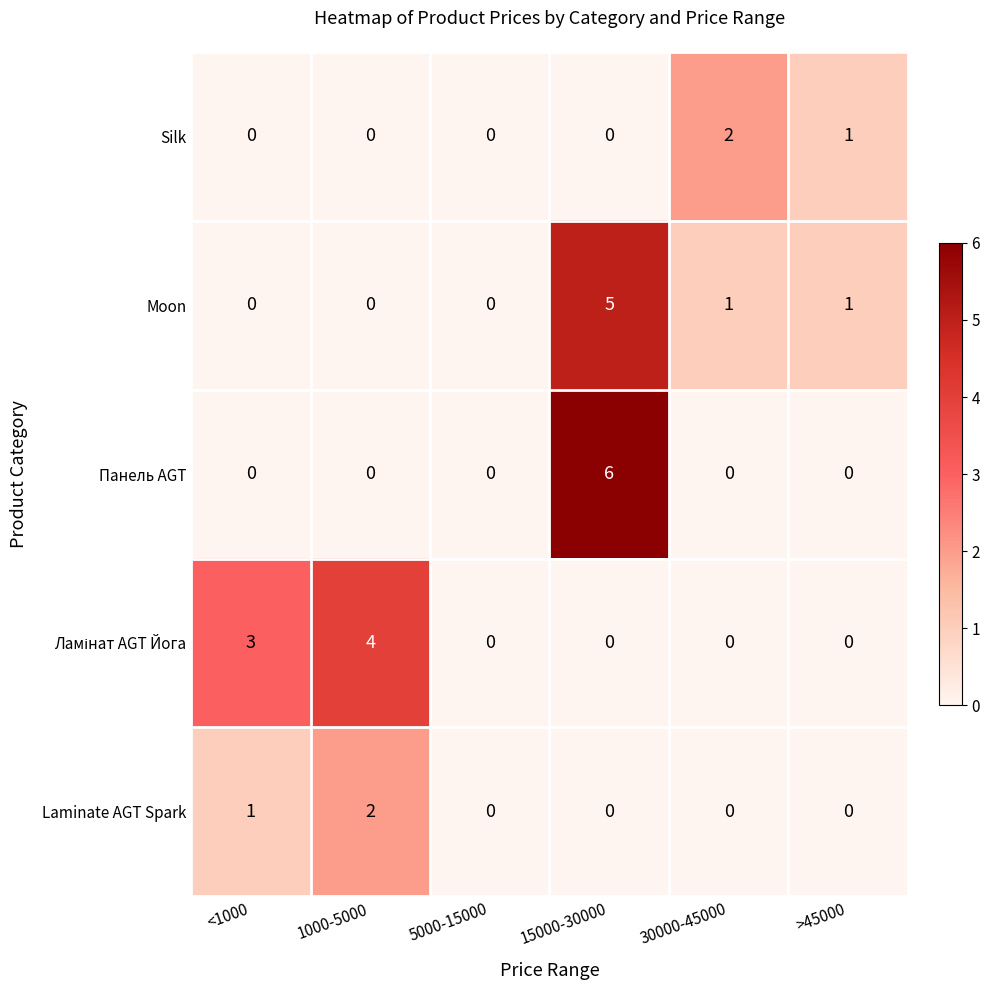

The Laminate AGT Spark series shows 1 at <1000. True or false?

True